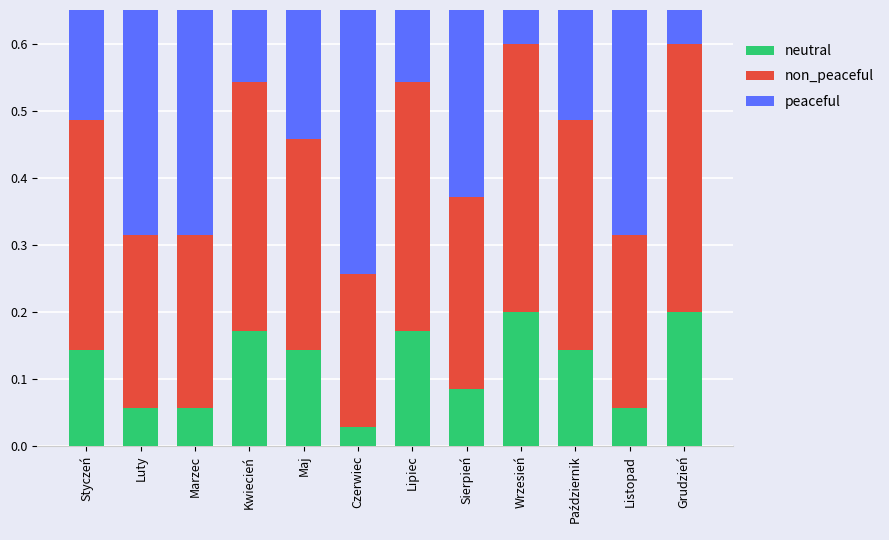

What is the label of the 12th bar from the left?

Grudzień